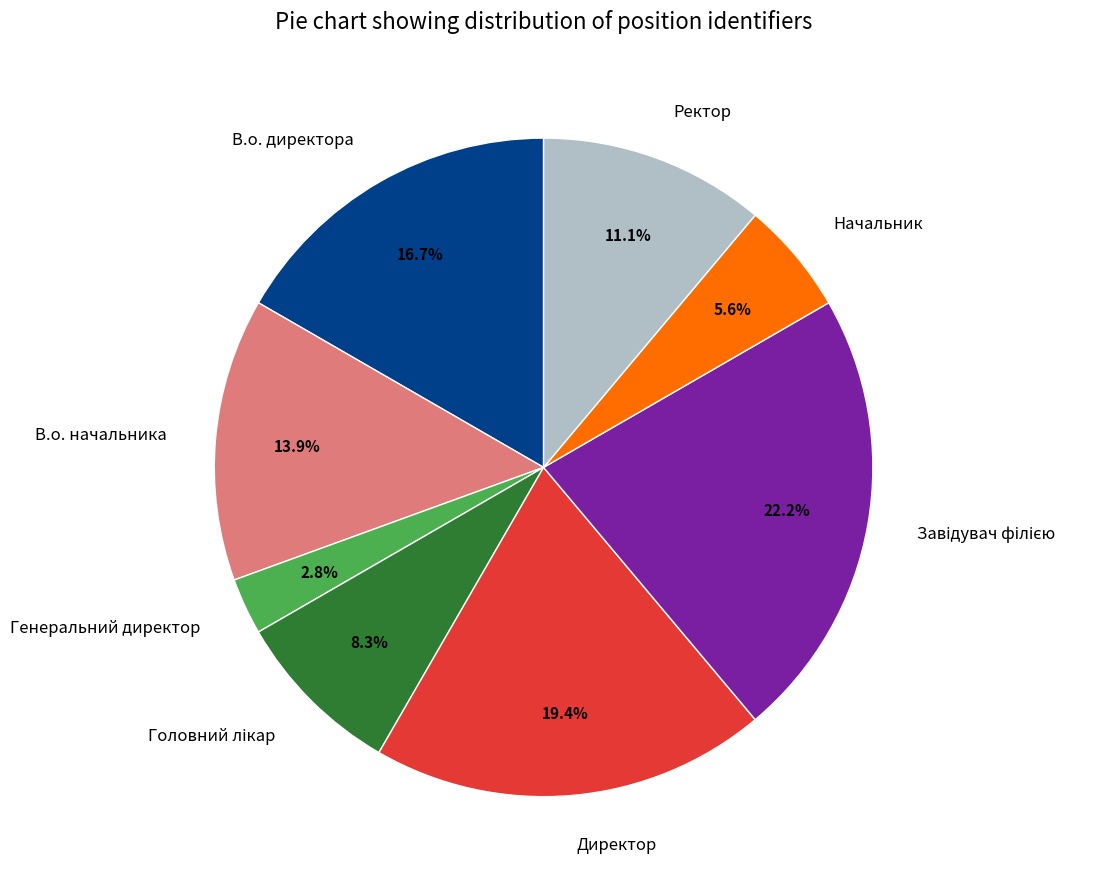

To the nearest percent, what is the difference between the Начальник and Ректор slice percentages?

6%